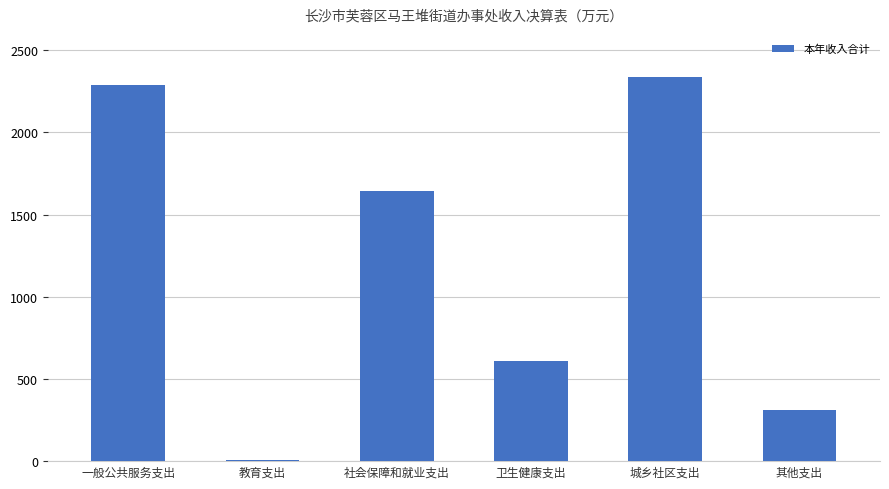

The value at 教育支出 is 4.0. True or false?

True